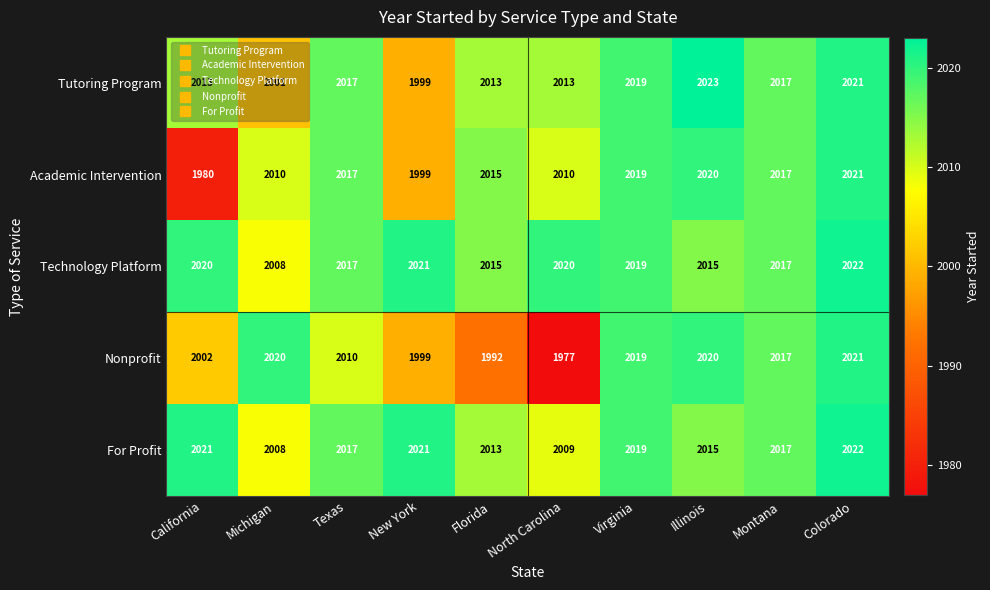

Which category has the lowest value across all series?

North Carolina